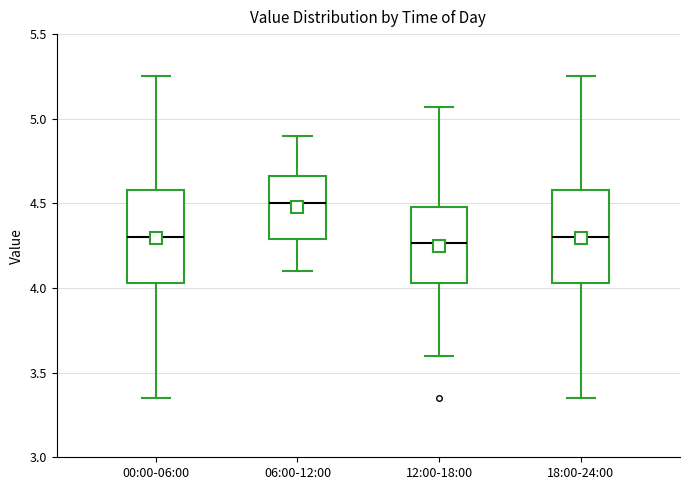

Reading left to right, transcribe this box plot: for each box, give where its median line is, the range the box spans, and where its two whiskers end, as read against the y-axis. The values are not printed on the chart, so give them approximately, as read against the axis.

00:00-06:00: median 4.30, box 4.05 to 4.60, whiskers 3.35 to 5.25
06:00-12:00: median 4.50, box 4.30 to 4.65, whiskers 4.10 to 4.90
12:00-18:00: median 4.25, box 4.05 to 4.50, whiskers 3.60 to 5.05
18:00-24:00: median 4.30, box 4.05 to 4.60, whiskers 3.35 to 5.25